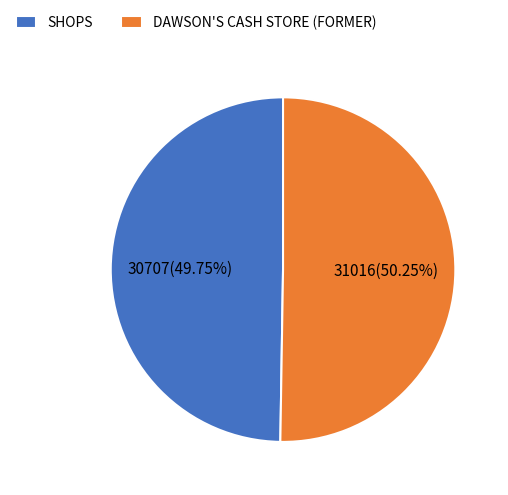

Is the sum of DAWSON'S CASH STORE (FORMER) and SHOPS greater than half?

Yes